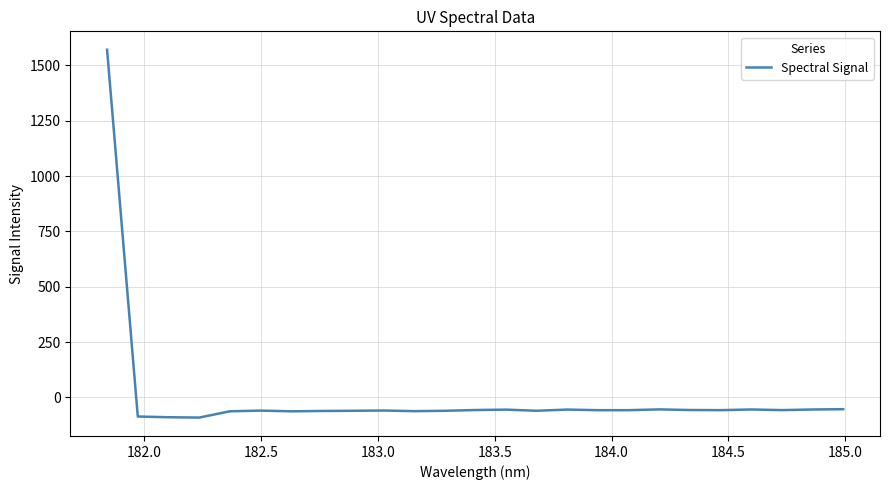

What is the maximum value shown in the chart?

1570.8